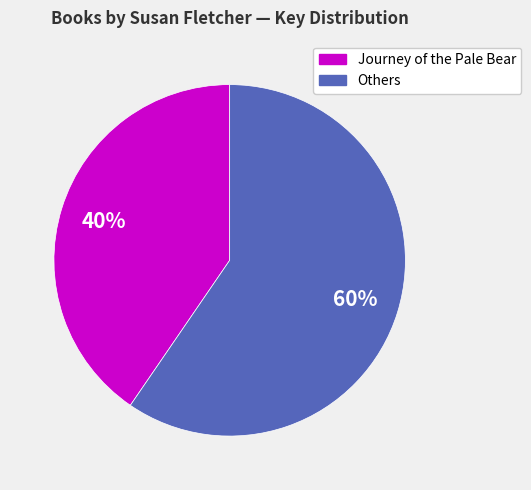

To the nearest percent, what is the average slice percentage?

50%